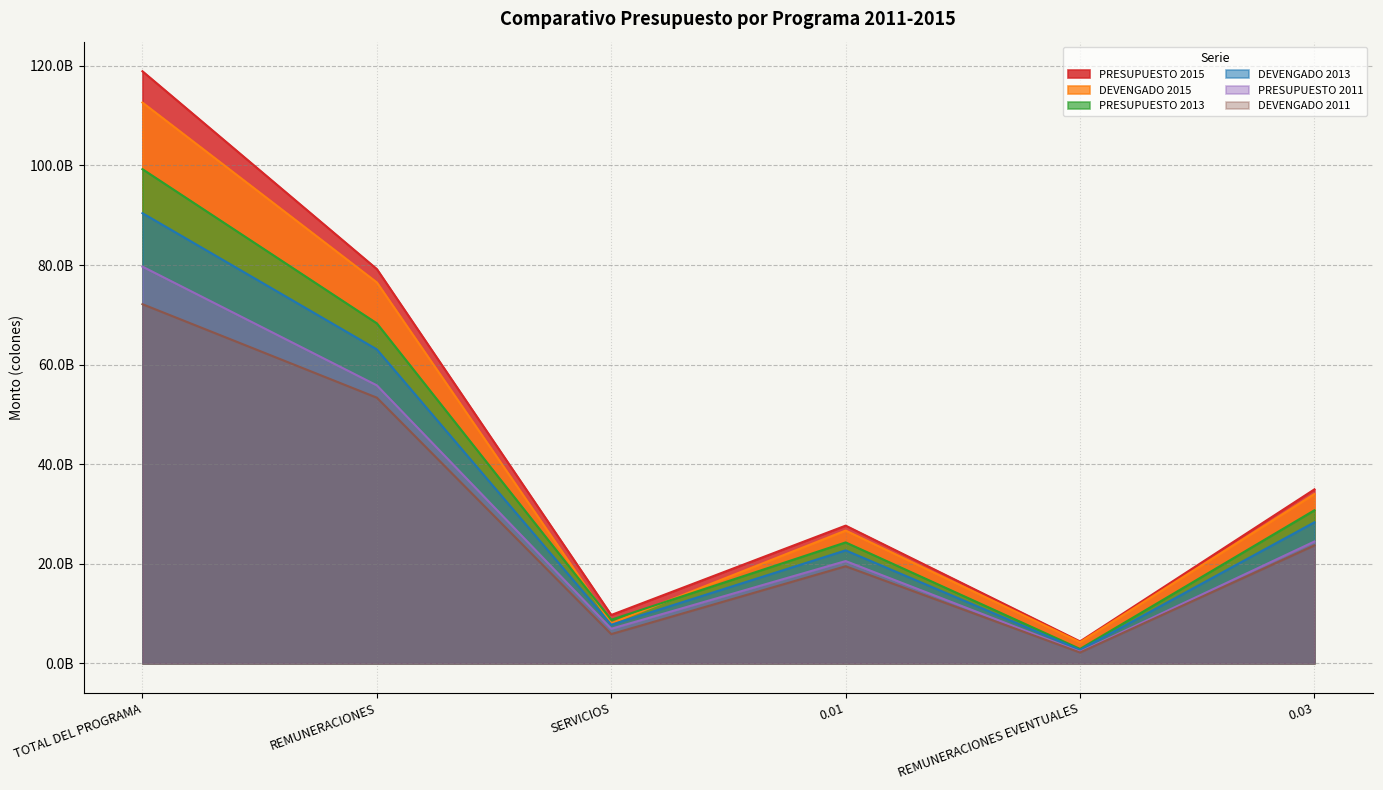

Is it true that DEVENGADO 2011 equals 23685489529.8 at 0.03?

True